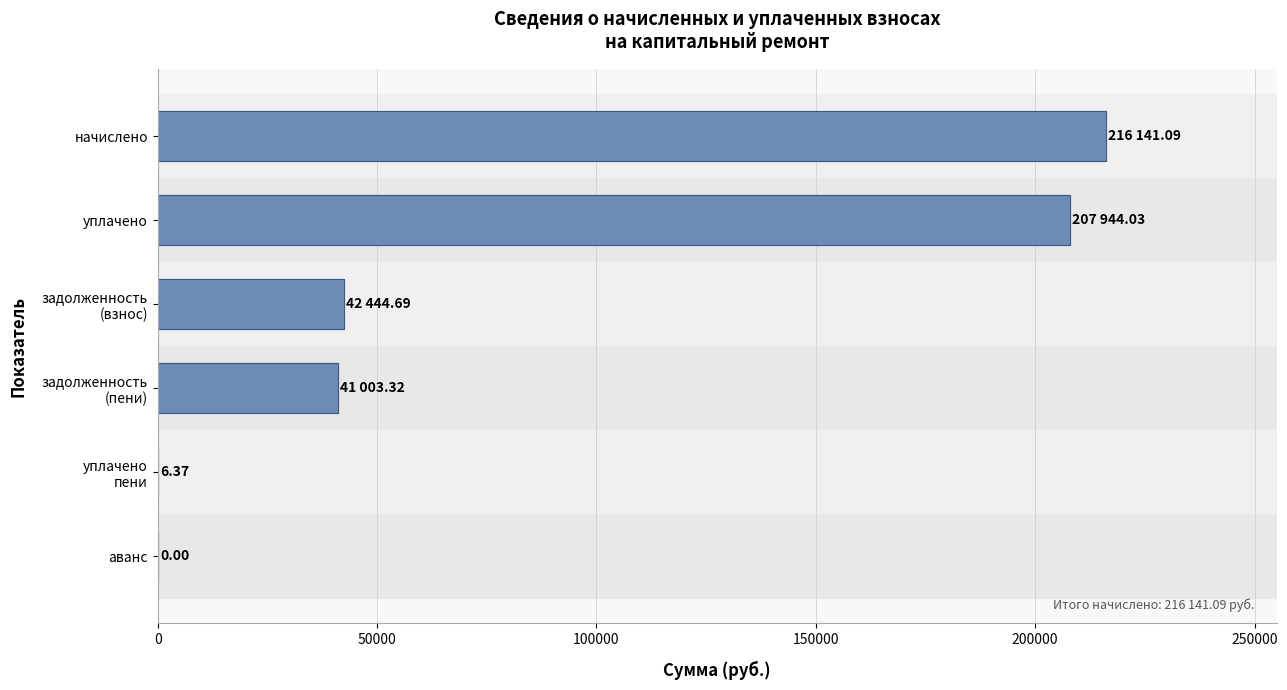

What is the average value?

84589.9